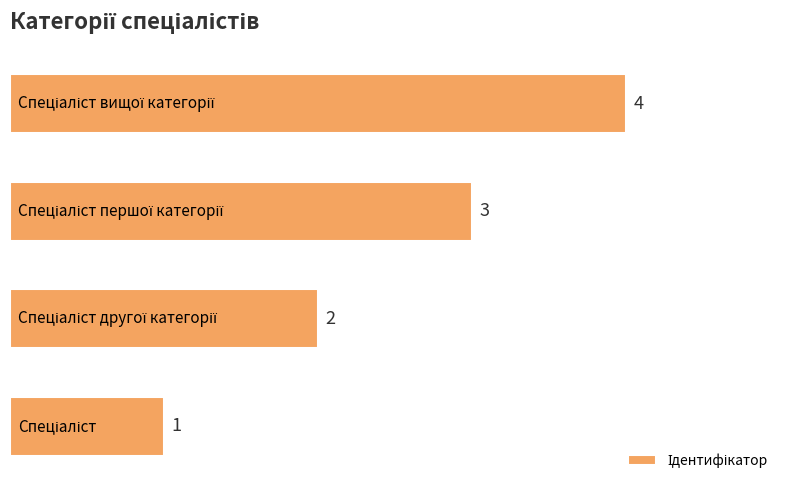

Count the values in the range 2 to 4.

3